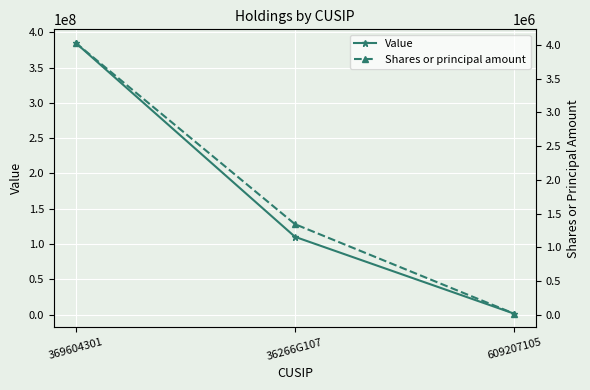

How many Value values are between 1152472 and 385172209?

3